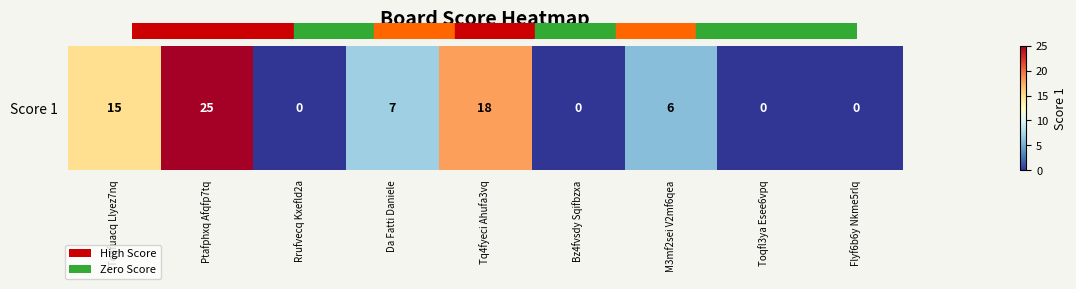

What is the average value?

8